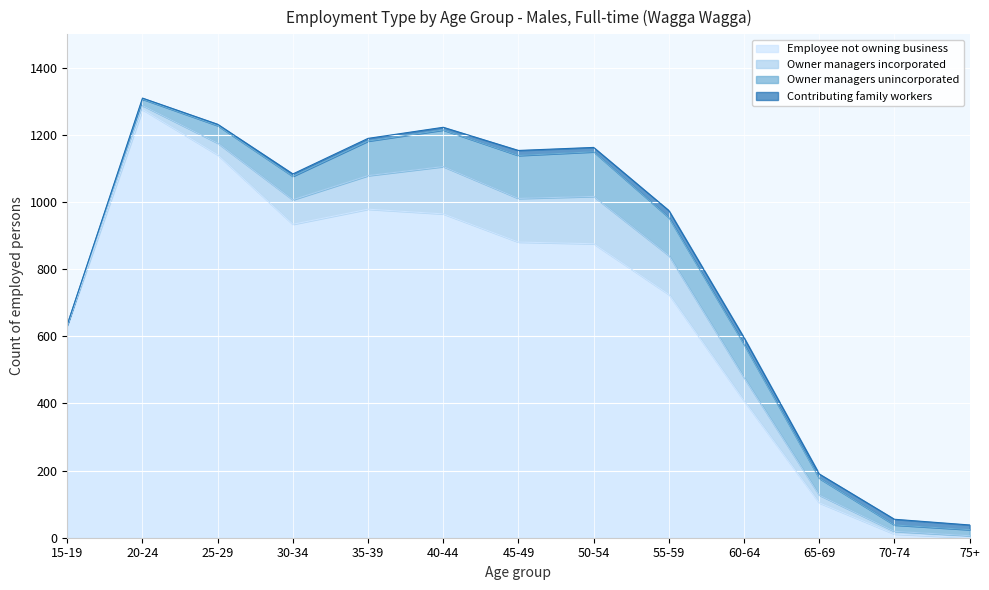

What is the label of the 9th point from the left?

55-59